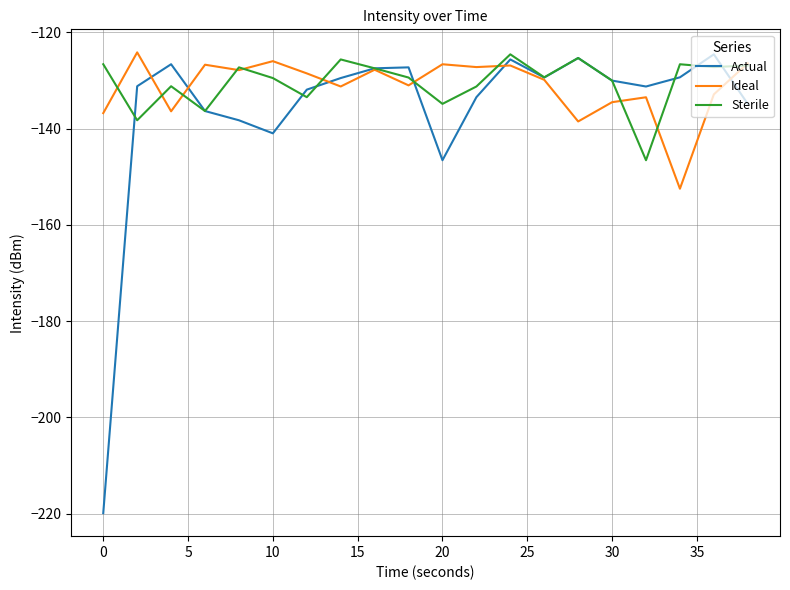

What is the minimum value shown in the chart?

-219.9